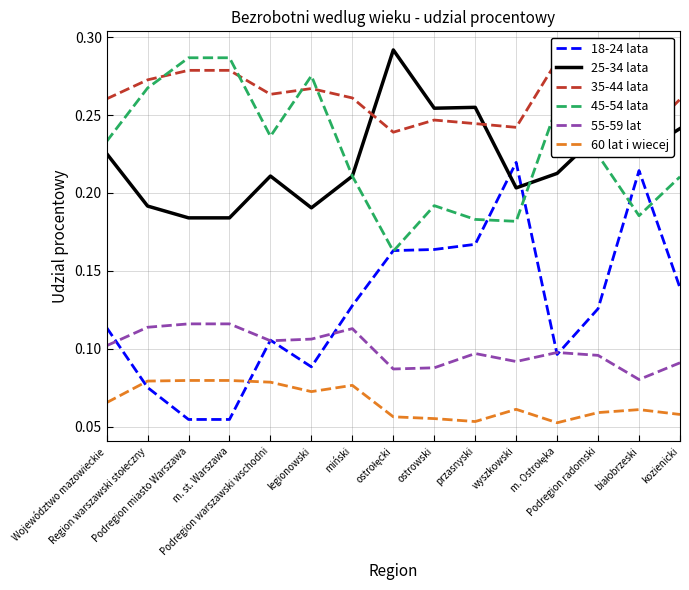

Which series changed the most between m. st. Warszawa and legionowski?

18-24 lata